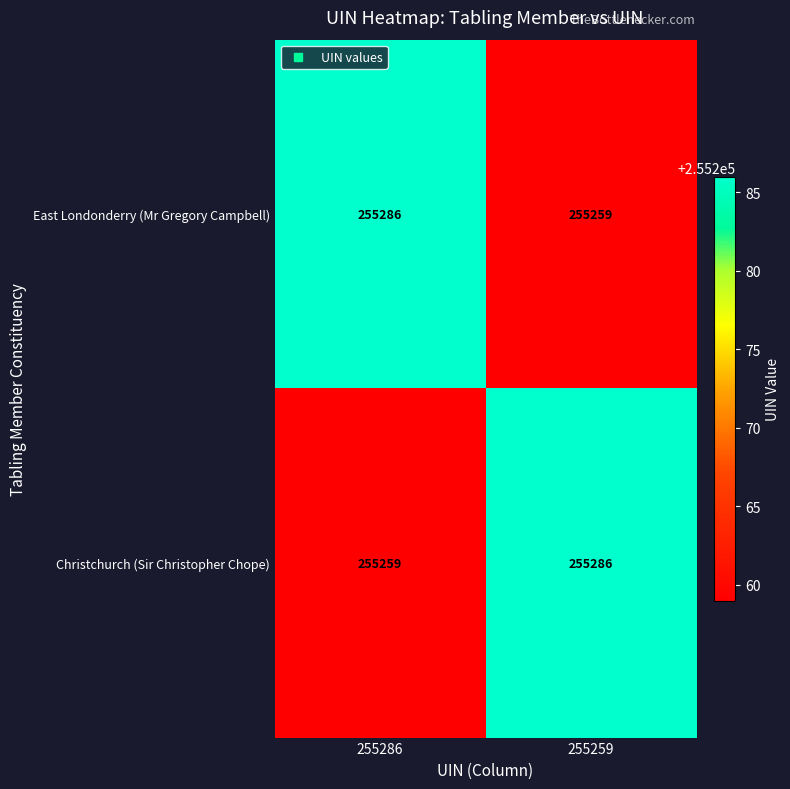

What value does the East Londonderry (Mr Gregory Campbell) series have at 255286?

255286